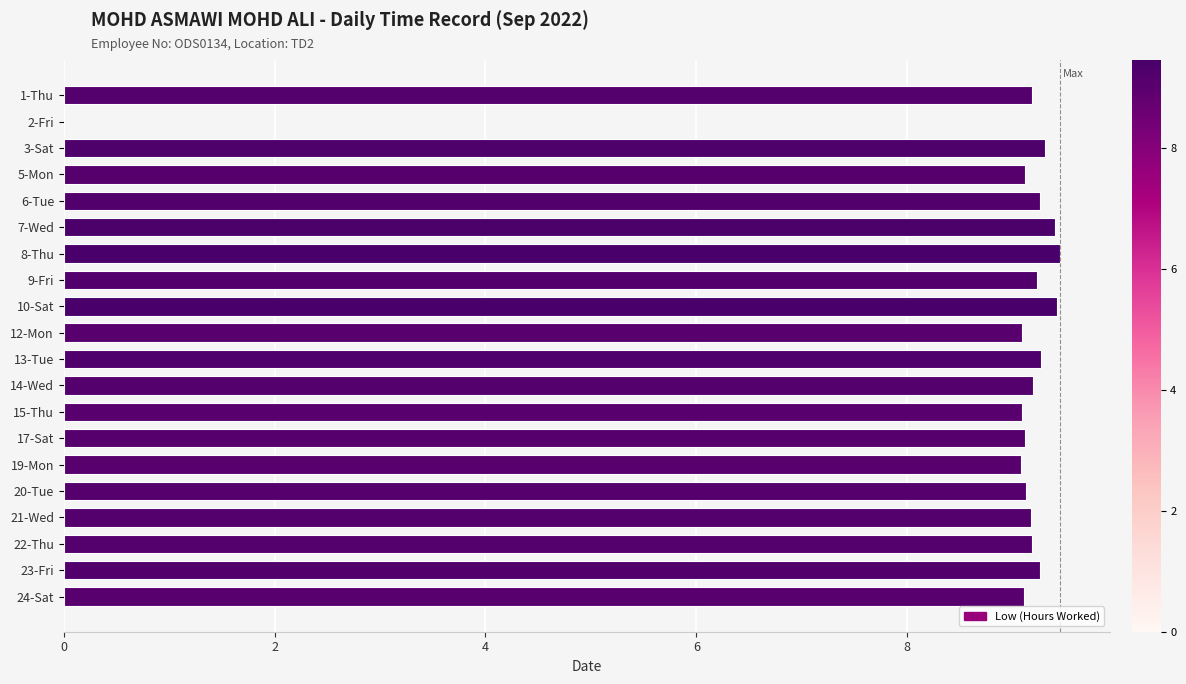

Are the bars horizontal?

Yes